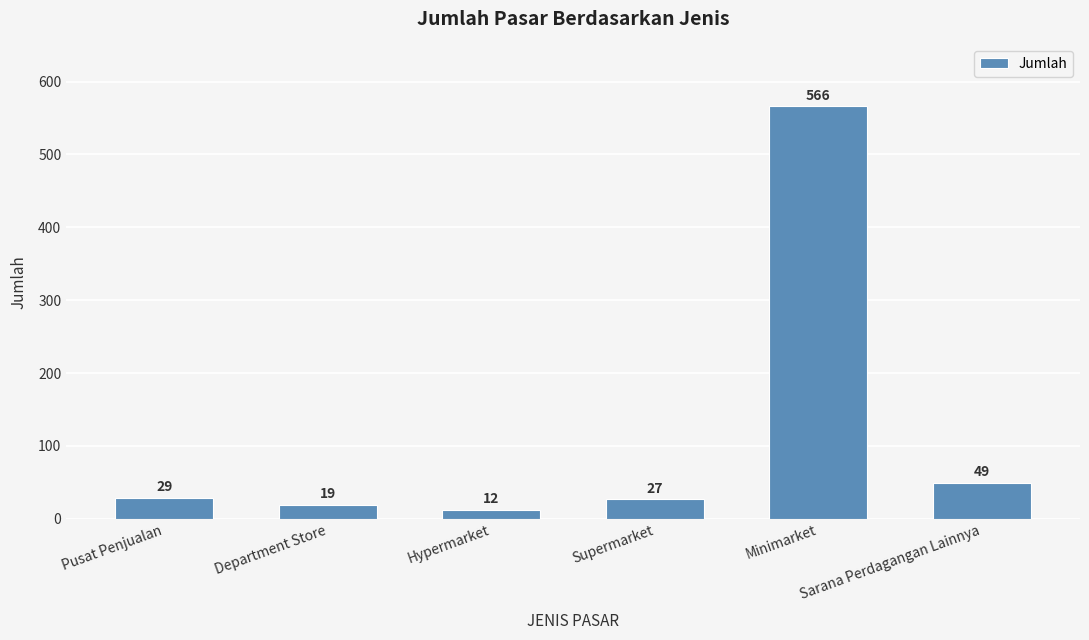

Which category has the highest value across all series?

Minimarket